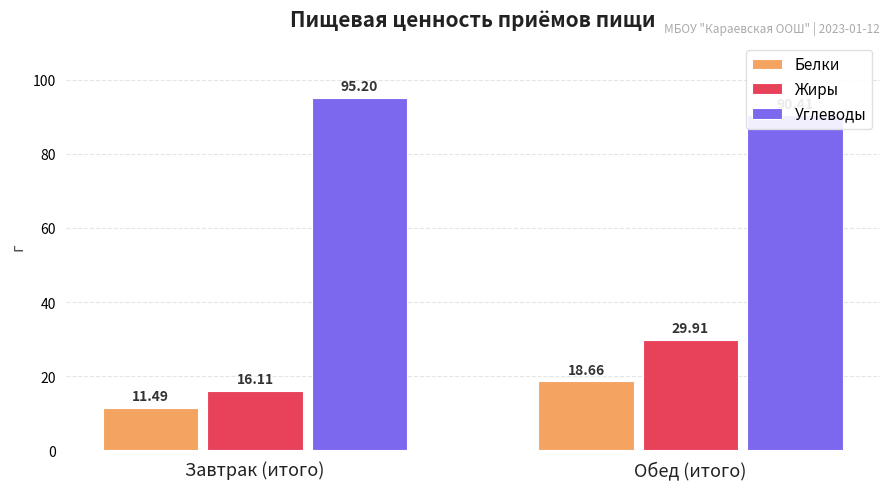

What is the difference between the maximum and minimum values in the Белки series?

7.2